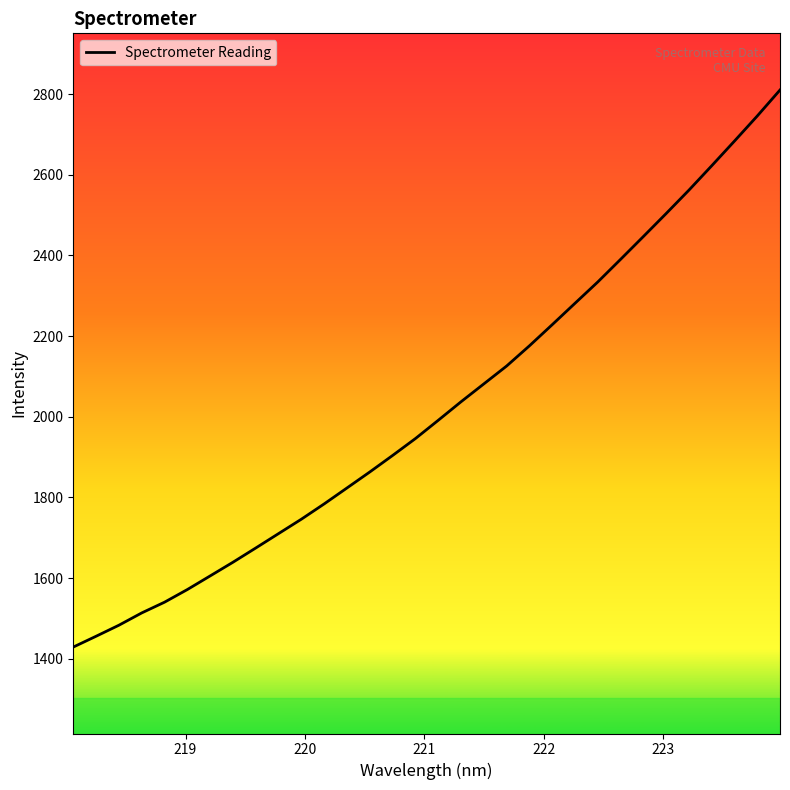

What is the maximum value shown in the chart?

2810.2